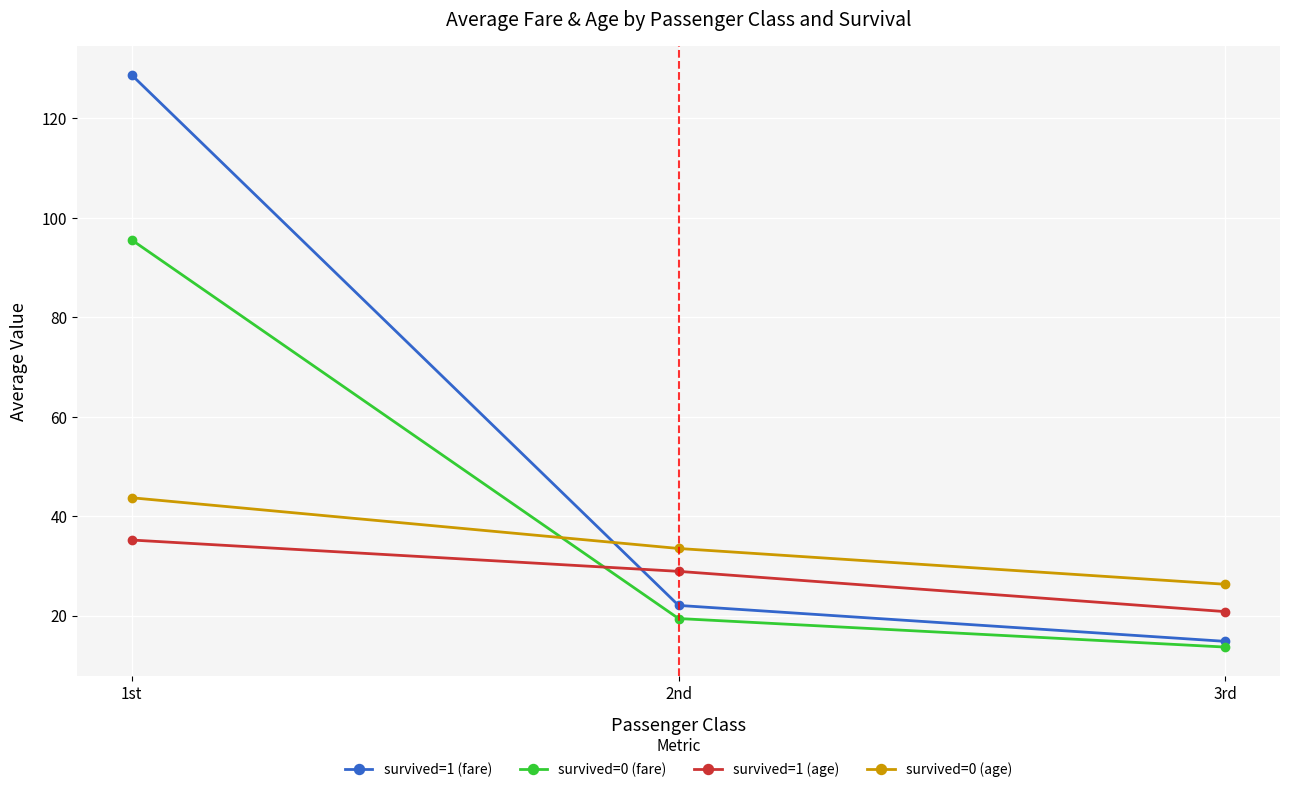

At which label does survived=1 (age) reach its minimum?

3rd